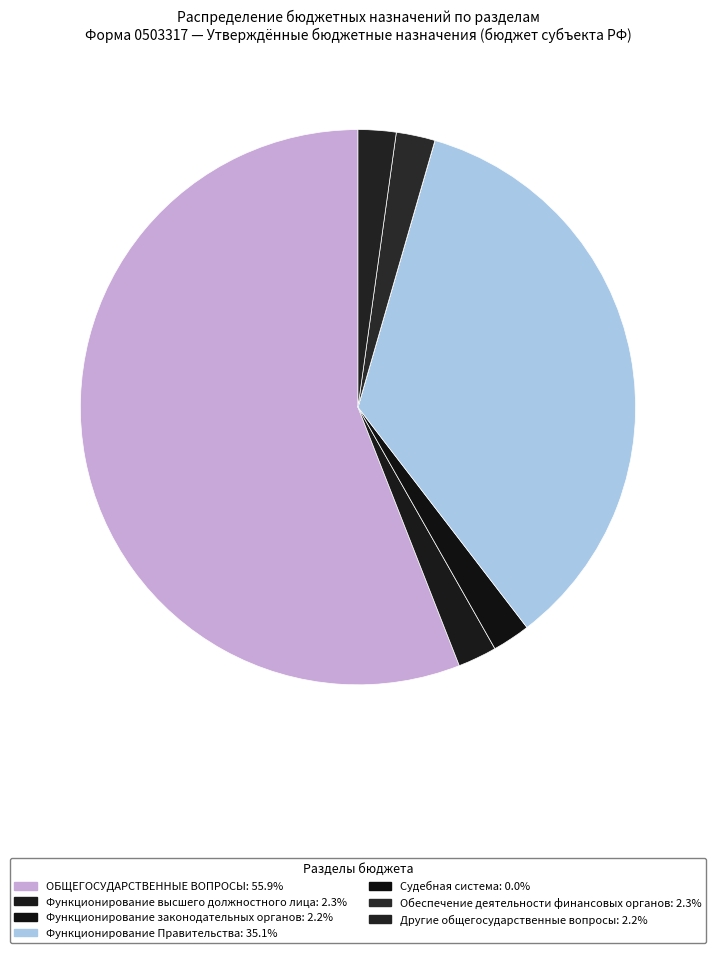

Is it true that Функционирование Правительства is 35% of the pie?

True